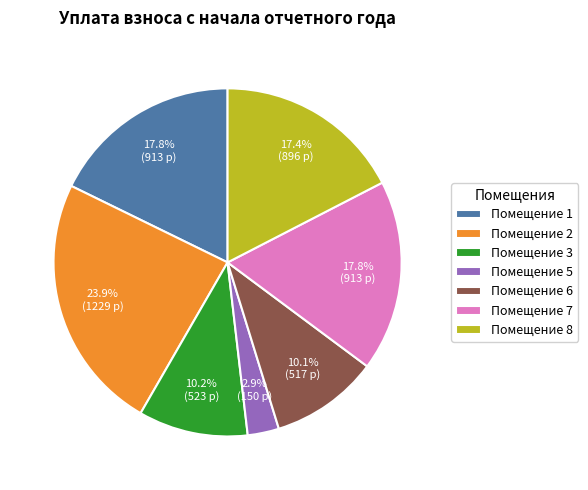

What is the smallest slice in the pie chart?

Помещение 5